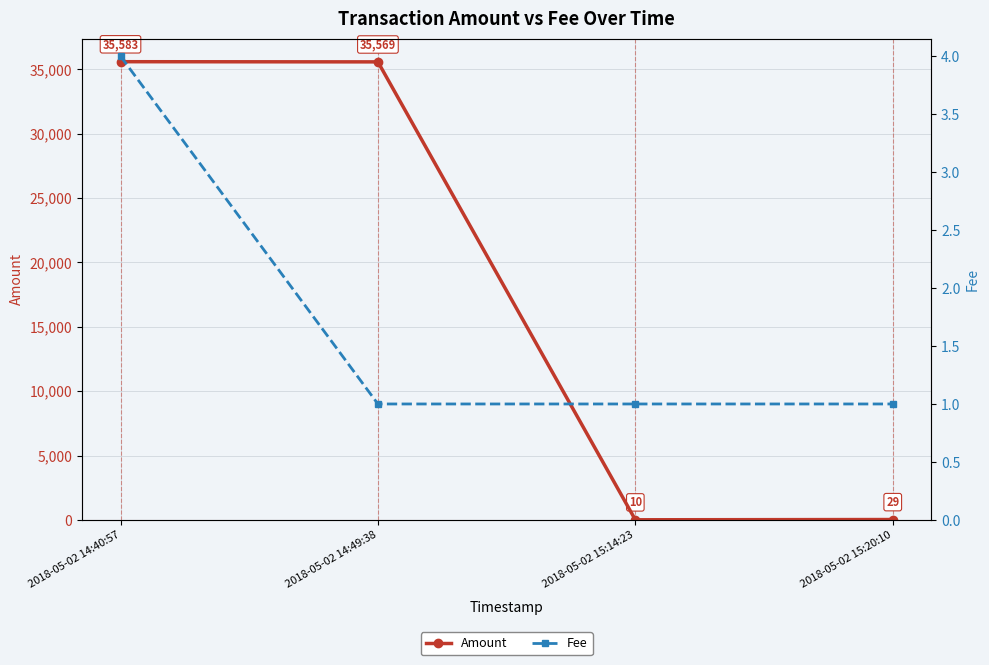

Rank the categories by Fee value from highest to lowest.

2018-05-02 14:40:57, 2018-05-02 14:49:38, 2018-05-02 15:14:23, 2018-05-02 15:20:10